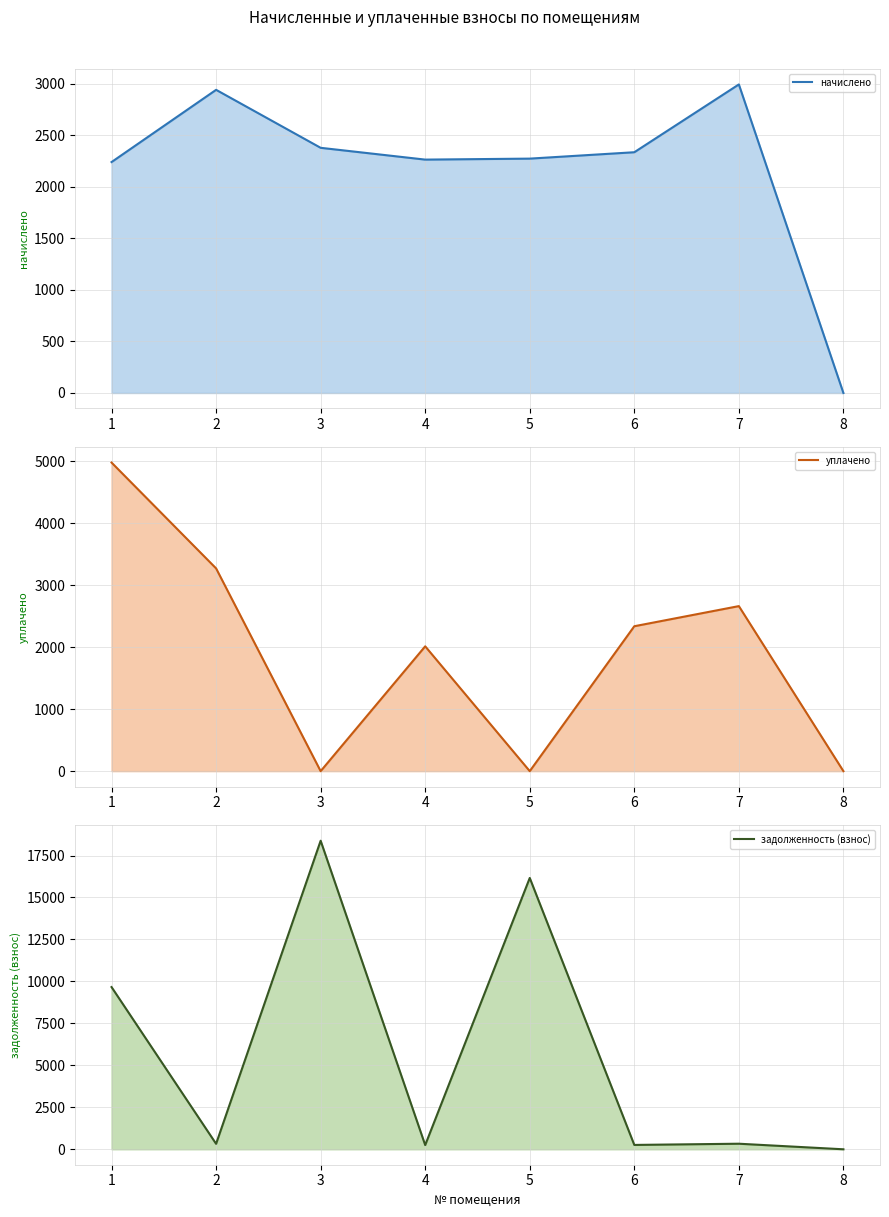

List the labels in order of начислено (линия) value, largest first.

7, 2, 3, 6, 5, 4, 1, 8